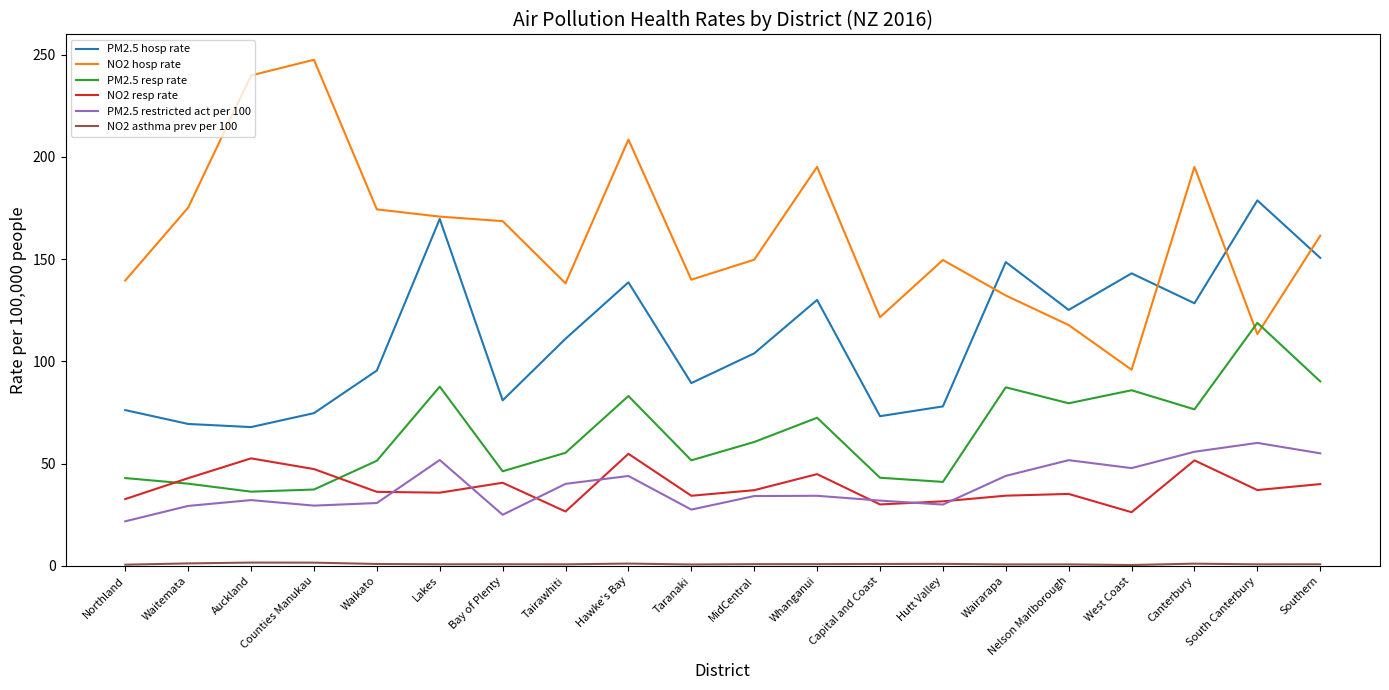

What is the sum of the PM2.5 hosp rate values at Taranaki and Canterbury?

217.9